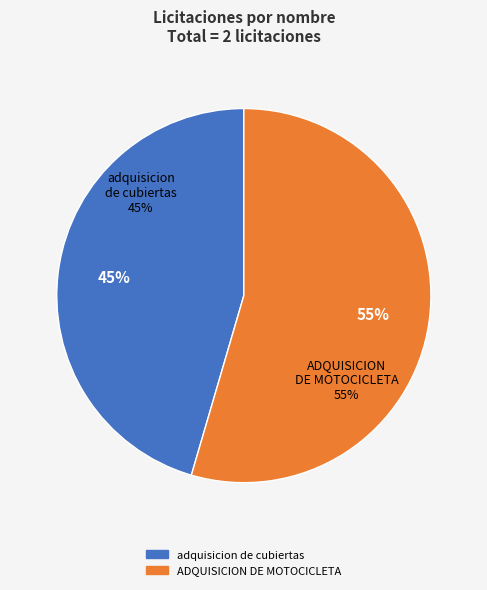

To the nearest percent, what portion does ADQUISICION DE MOTOCICLETA represent?

55%